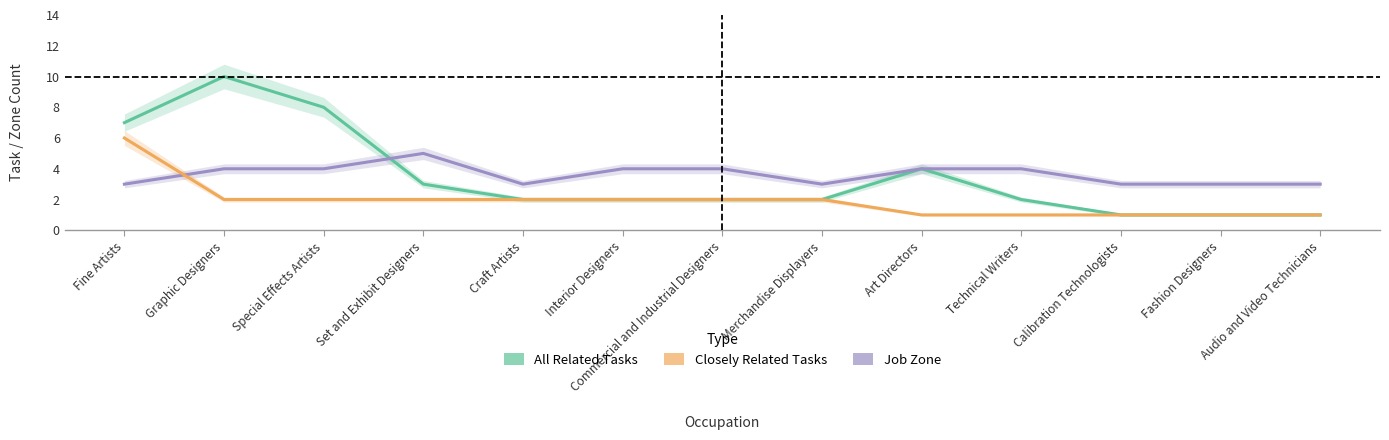

List the series in order of their peak value, lowest first.

Job Zone, Closely Related Tasks, All Related Tasks